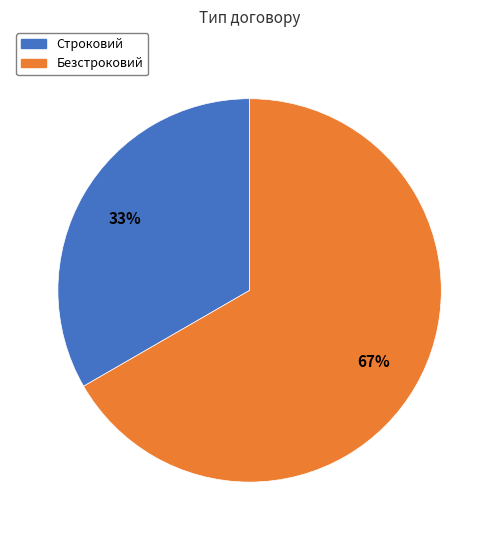

To the nearest percent, what is the combined percentage of Безстроковий and Строковий?

100%